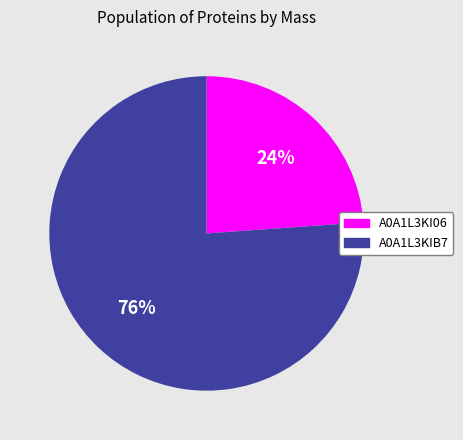

Combined, do A0A1L3KIB7 and A0A1L3KI06 account for over 50%?

Yes